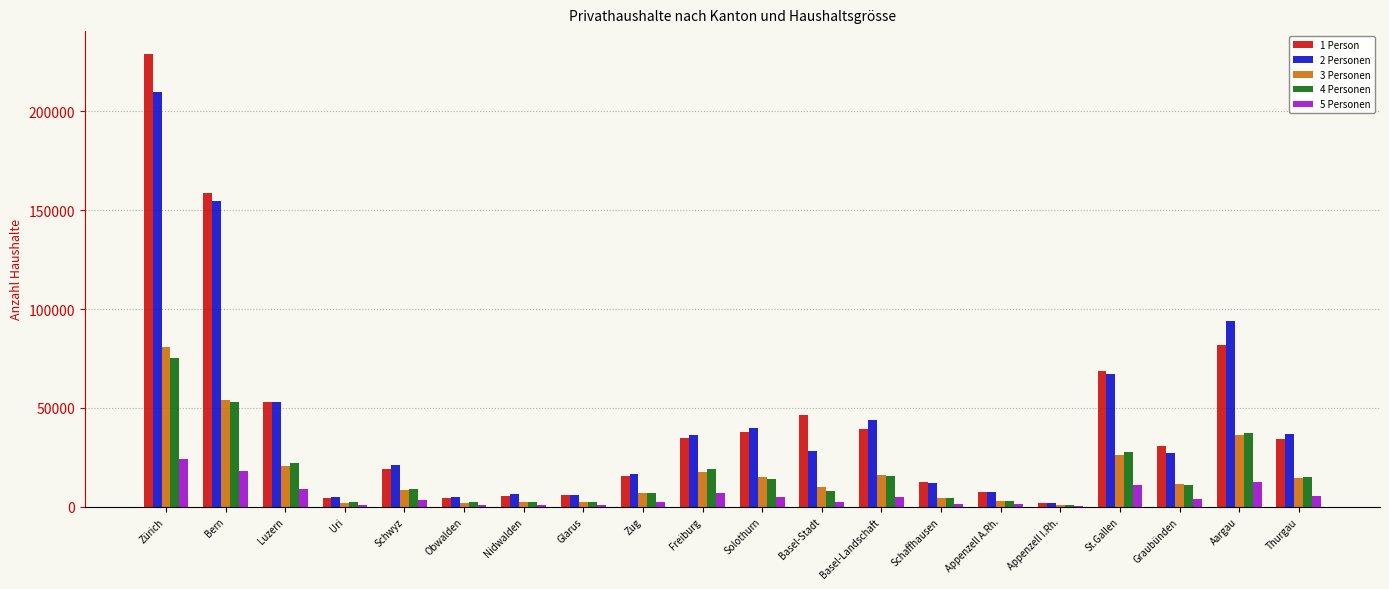

What is the total value across all series at Aargau?

261603